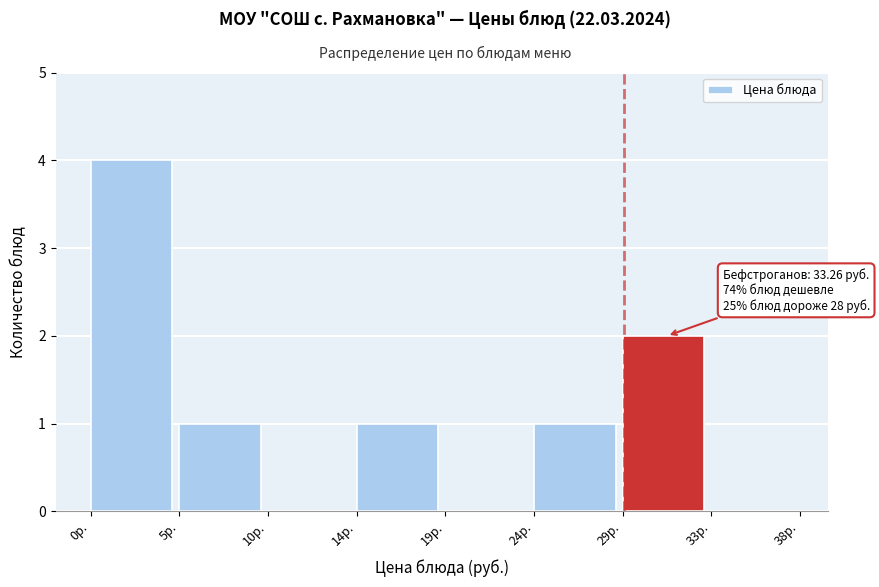

Reading left to right, list all the values displayed in this chart.

0р.=4	5р.=1	10р.=0	14р.=1	19р.=0	24р.=1	29р.=2	33р.=0